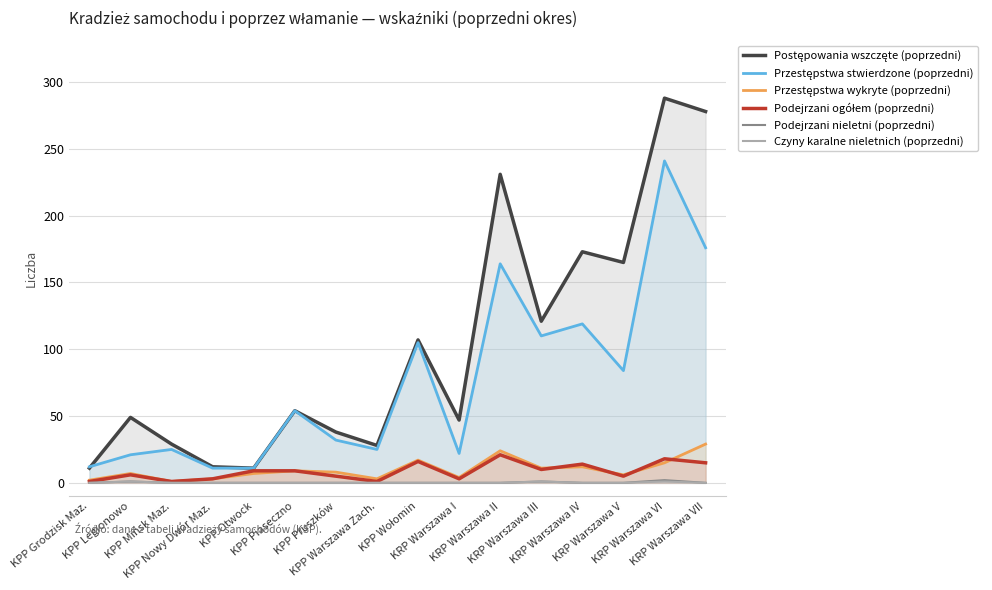

Between KPP Legionowo and KPP Wołomin, which series saw the biggest shift?

Przestępstwa stwierdzone (poprzedni)